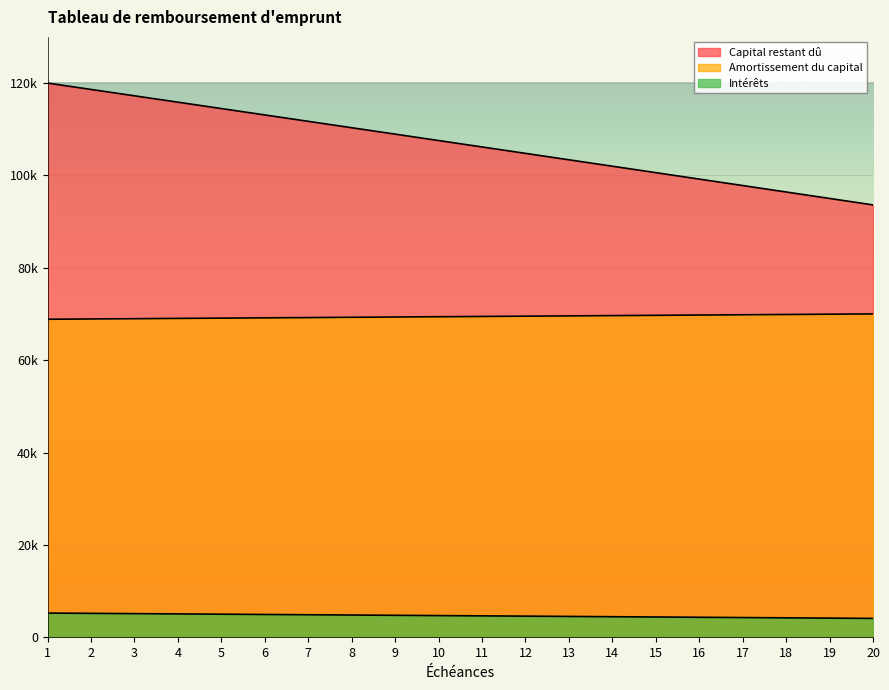

The value of Intérêts at 18 is 4218.4. True or false?

True